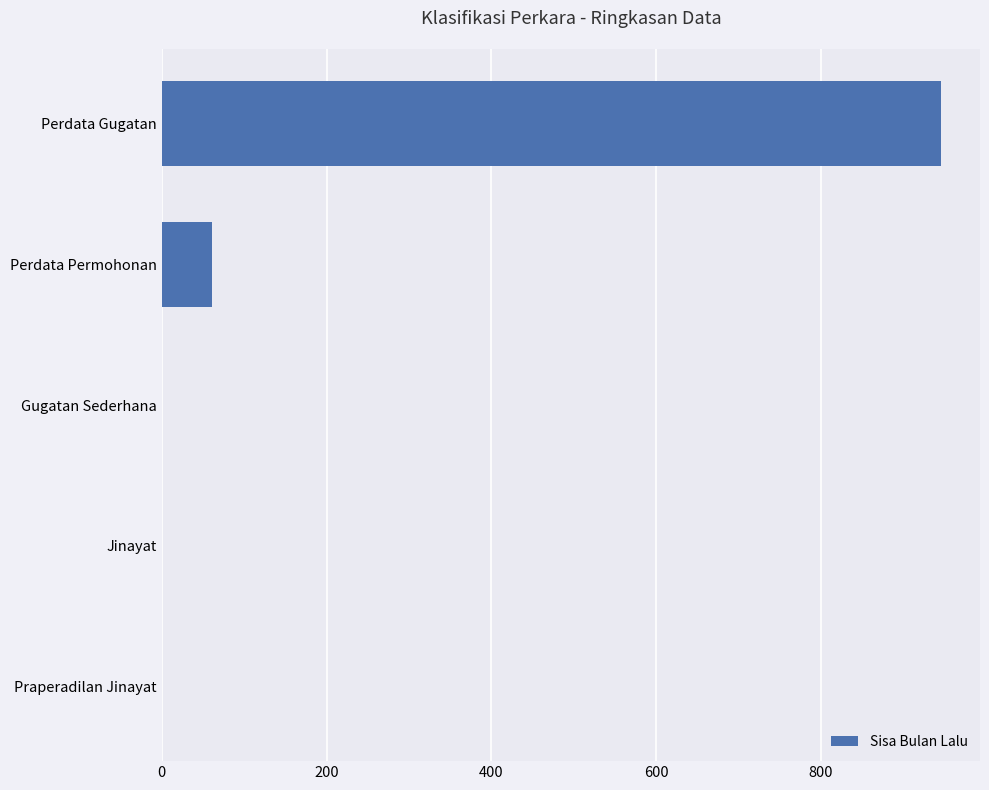

What is the maximum value shown in the chart?

946